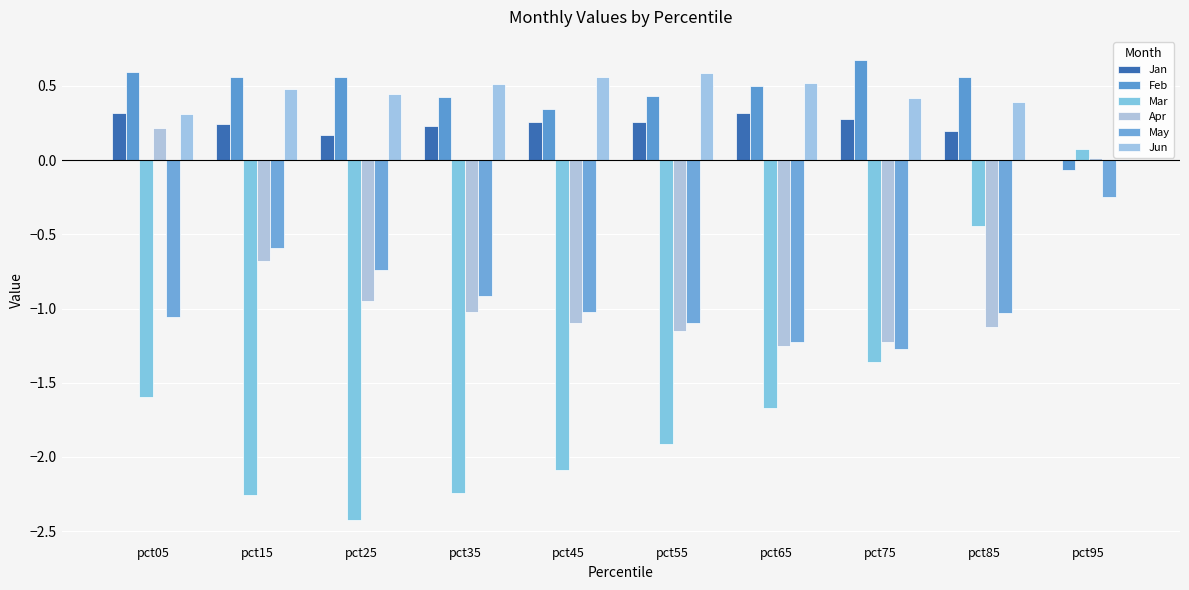

How many groups of bars are there?

10